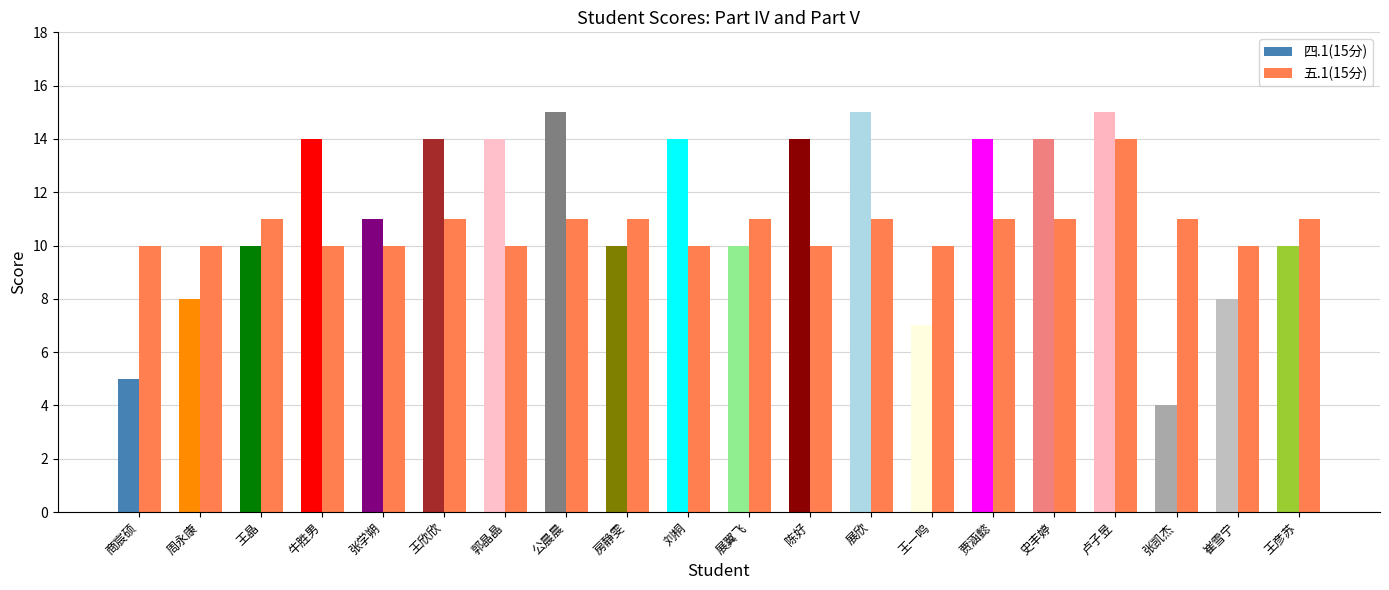

At which category is the sum across all series the highest?

卢子昱